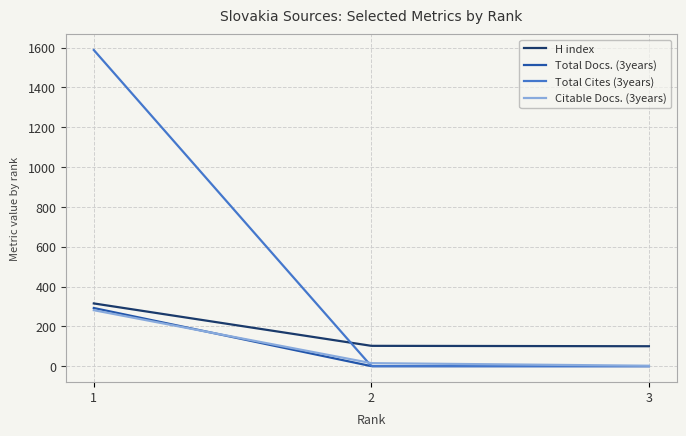

Which series has the widest spread of values?

Total Cites (3years)